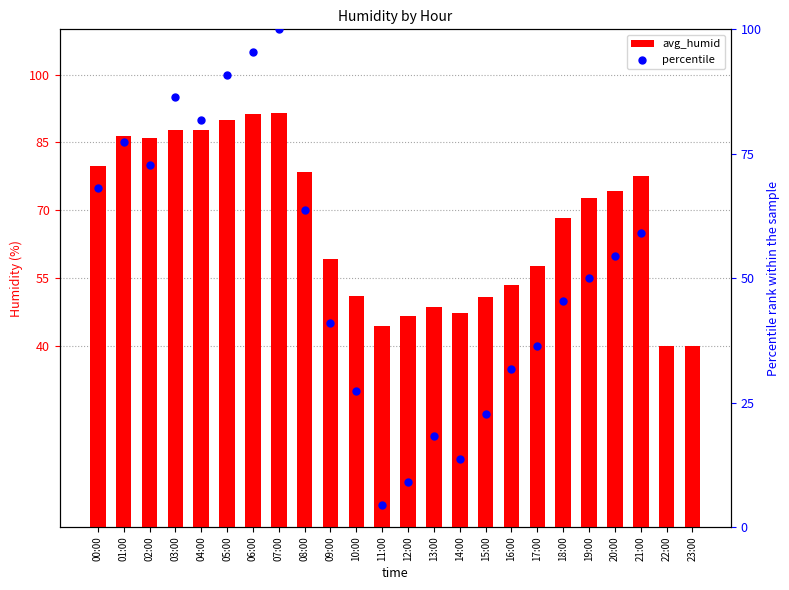

What is the total value across all series at 08:00?

142.1